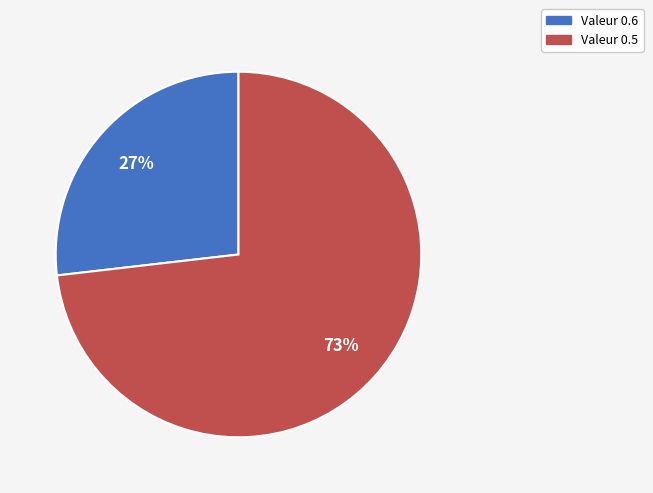

Which category accounts for the majority?

Valeur 0.5